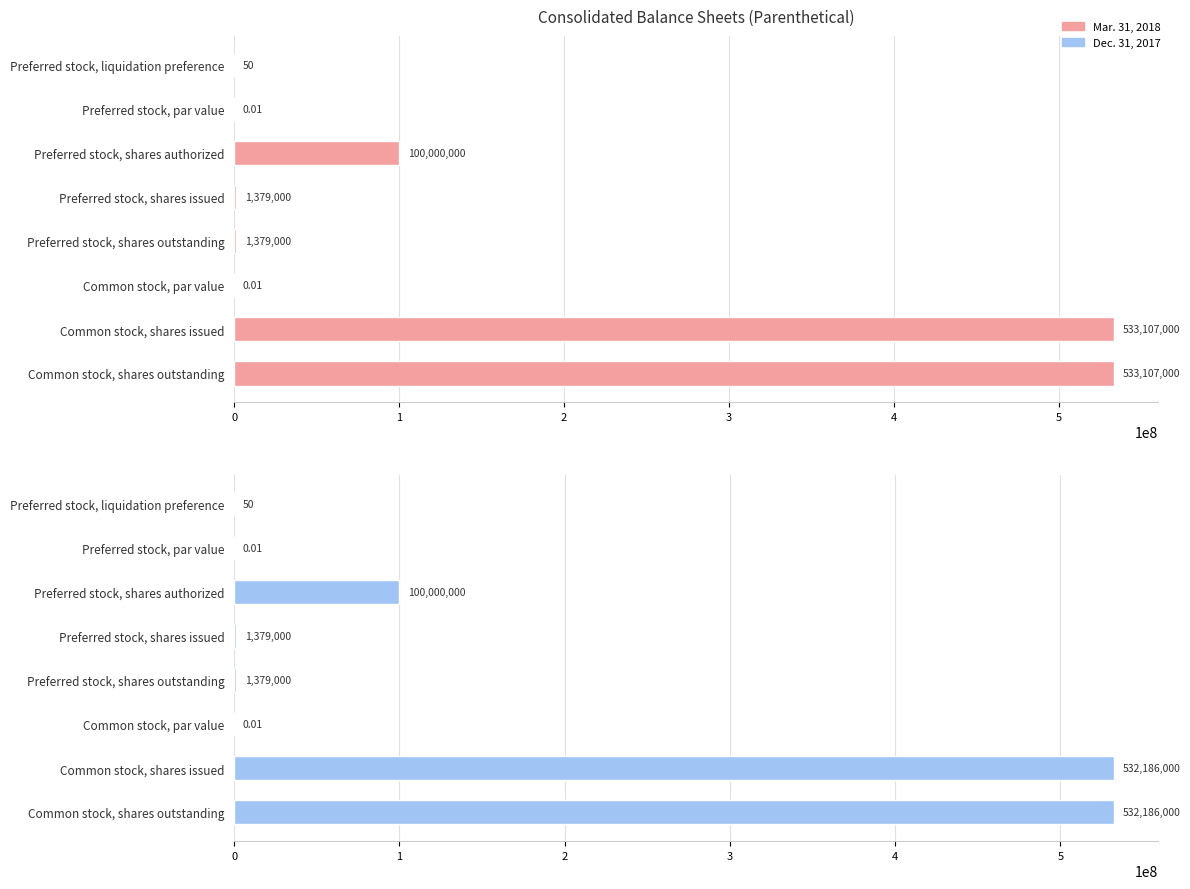

How many groups of bars are there?

8